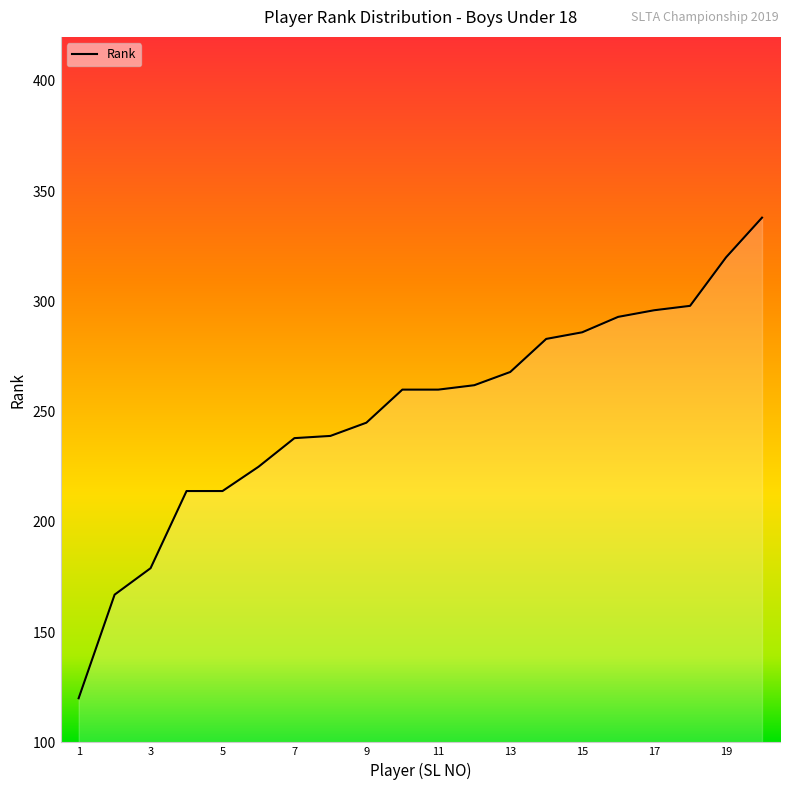

What is the greatest value displayed?

338